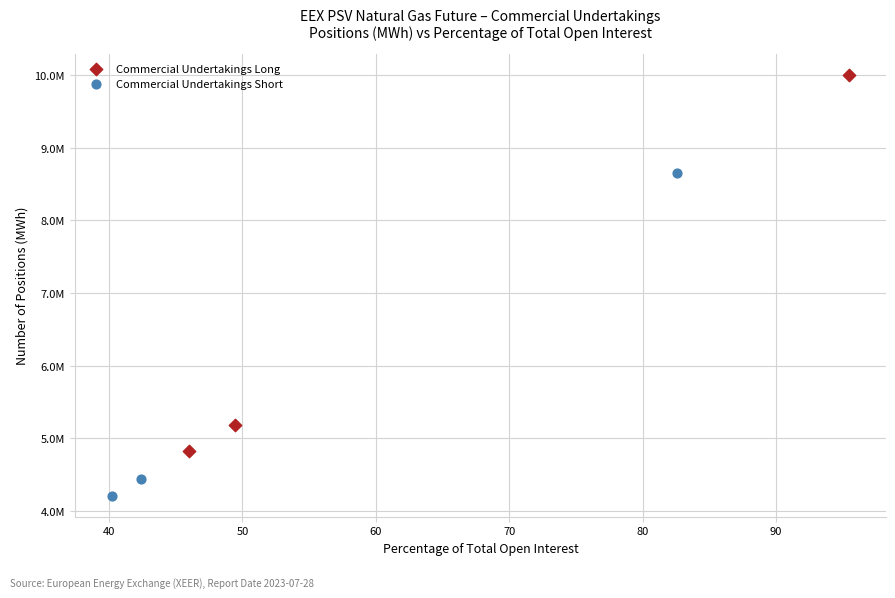

Which series has the largest Y range (max minus min)?

Commercial Undertakings Long